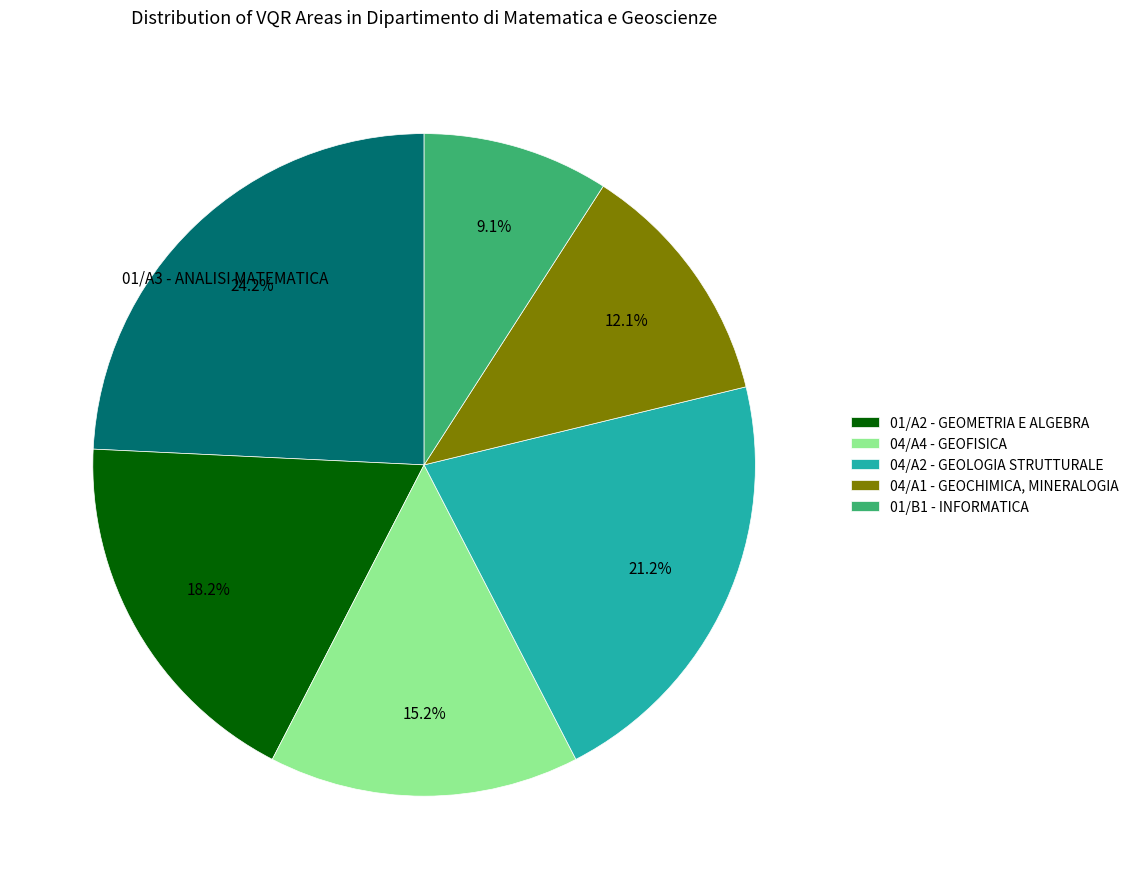

Does any single category account for the majority?

No